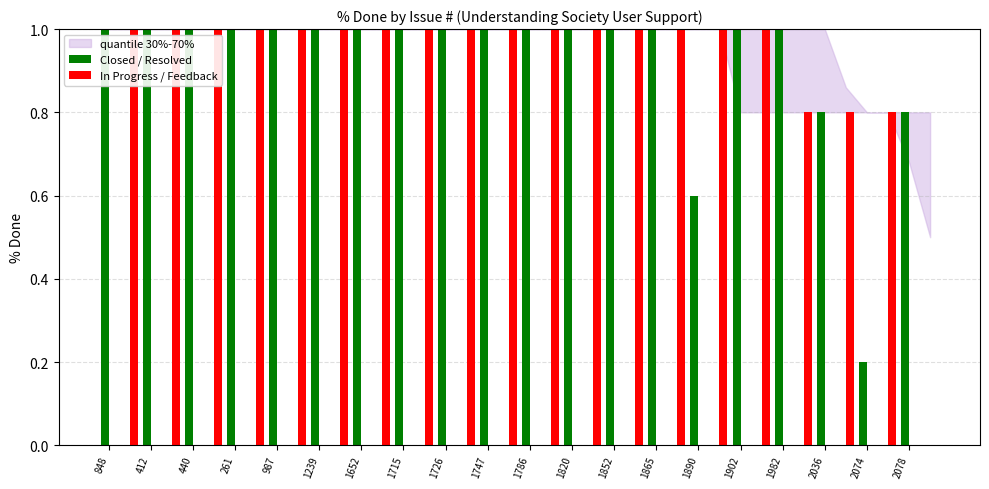

Which series changed the most between 1239 and 2036?

Closed / Resolved